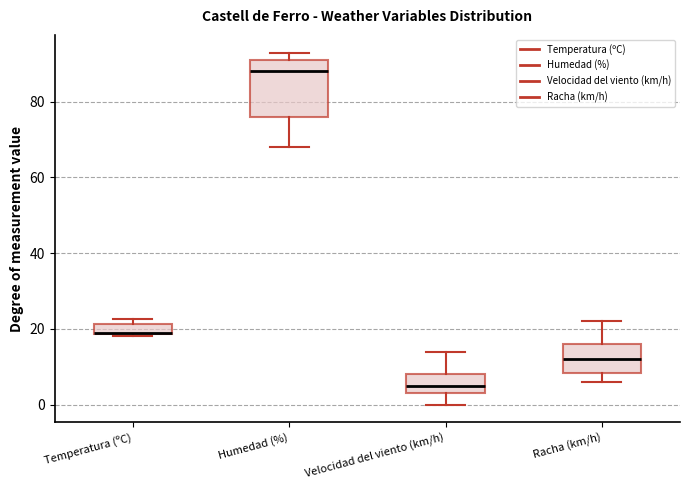

Which box is the tallest, from its lower edge to its upper edge?

Humedad (%)